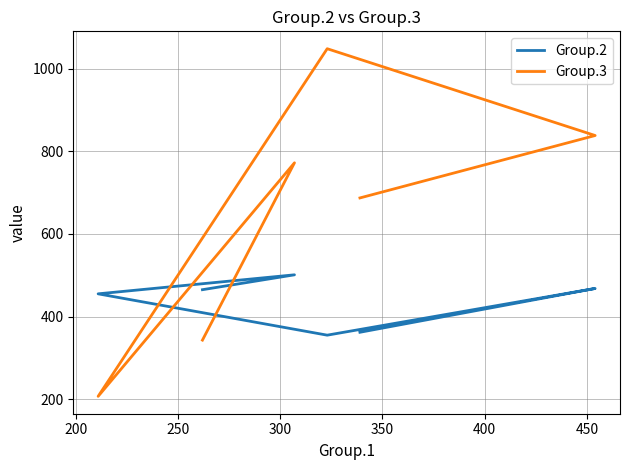

True or false: Group.3 has a value of 129 at 150.

False